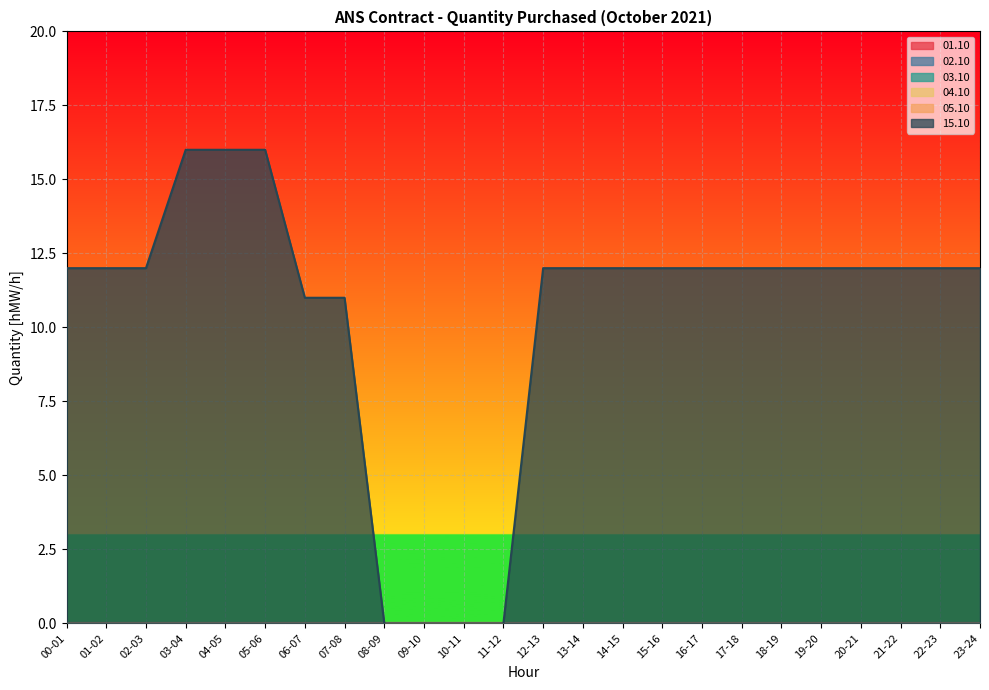

True or false: 15.10 and 03.10 cross at least once.

False